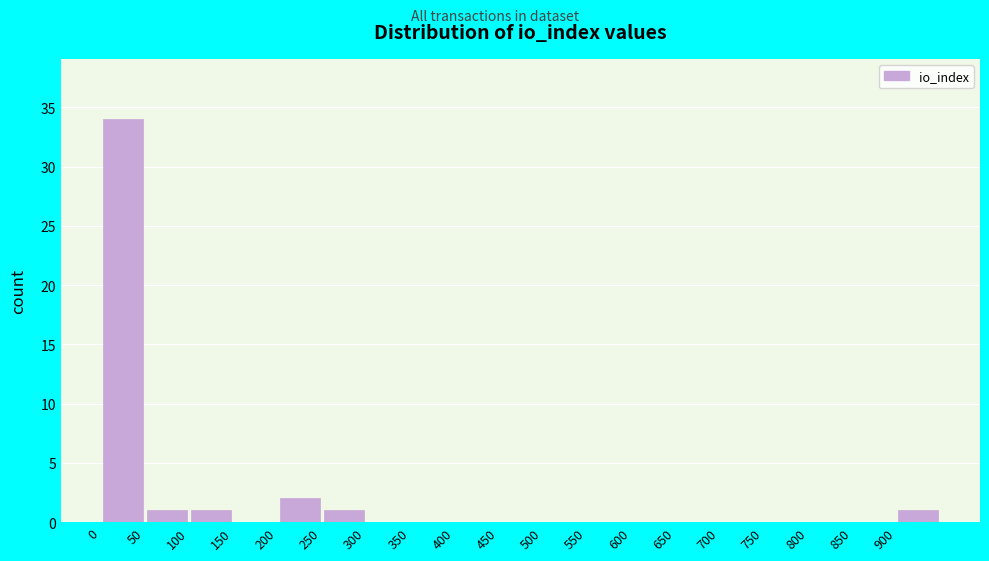

Reading left to right, list every bar in this chart as the range it spans on the x-axis followed by its height. The values are not printed on the chart, so give them approximately, as read against the axis.

0 to 50: 34
50 to 100: 1
100 to 150: 1
150 to 200: 0
200 to 250: 2
250 to 300: 1
300 to 350: 0
350 to 400: 0
400 to 450: 0
450 to 500: 0
500 to 550: 0
550 to 600: 0
600 to 650: 0
650 to 700: 0
700 to 750: 0
750 to 800: 0
800 to 850: 0
850 to 900: 0
900 to 950: 1